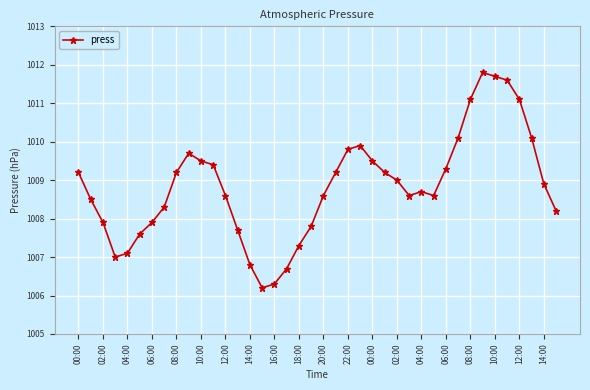

What is the average value?

1008.8